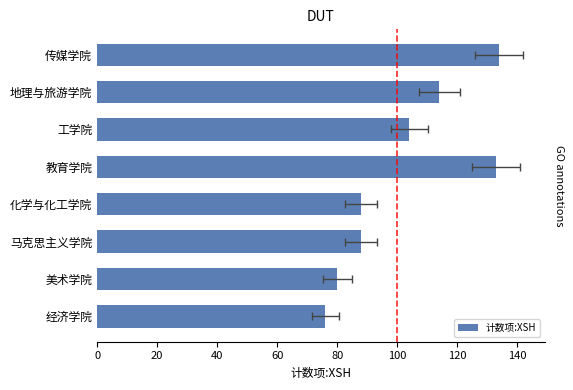

What is the maximum value shown in the chart?

134